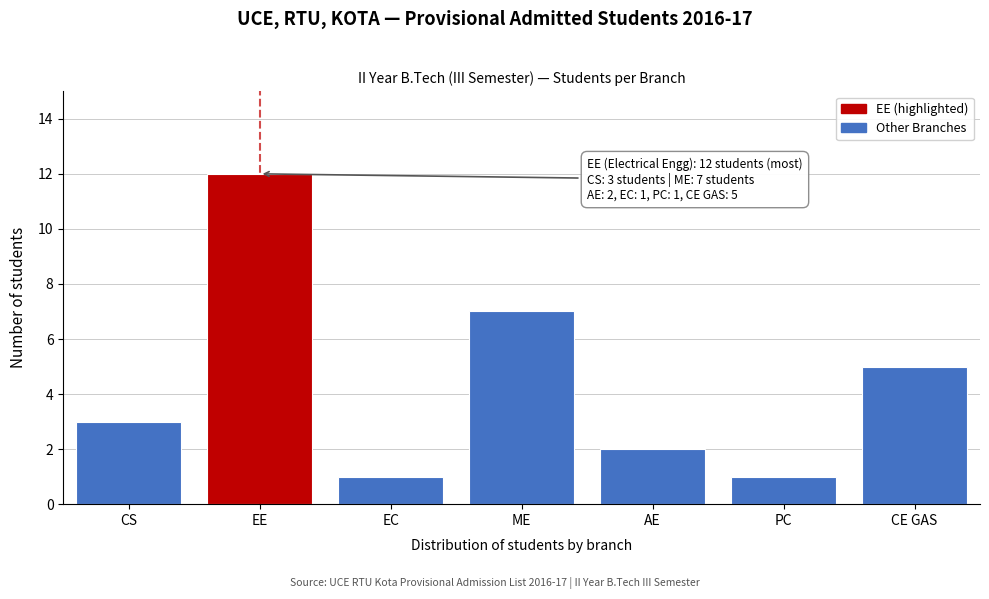

Reading left to right, list all the values displayed in this chart.

CS=3	EE=12	EC=1	ME=7	AE=2	PC=1	CE GAS=5